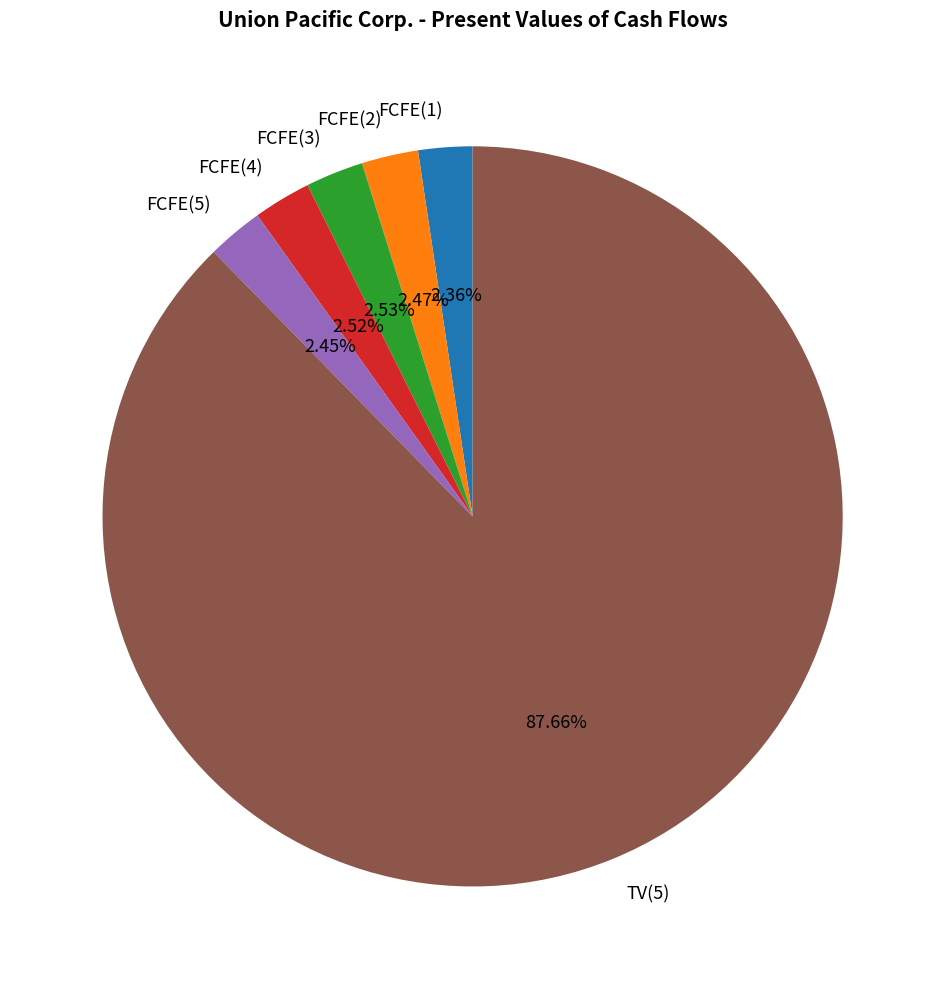

Is there any slice that represents more than half of the pie?

Yes